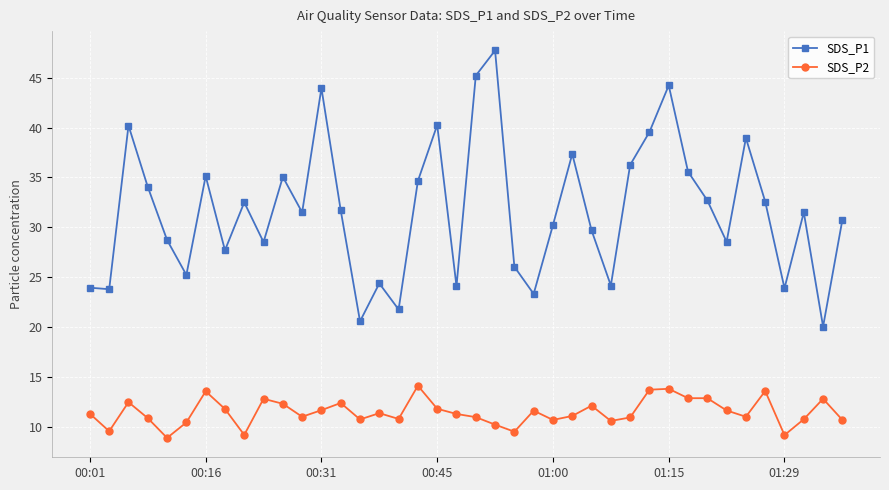

Rank the series by their average value, from highest to lowest.

SDS_P1, SDS_P2